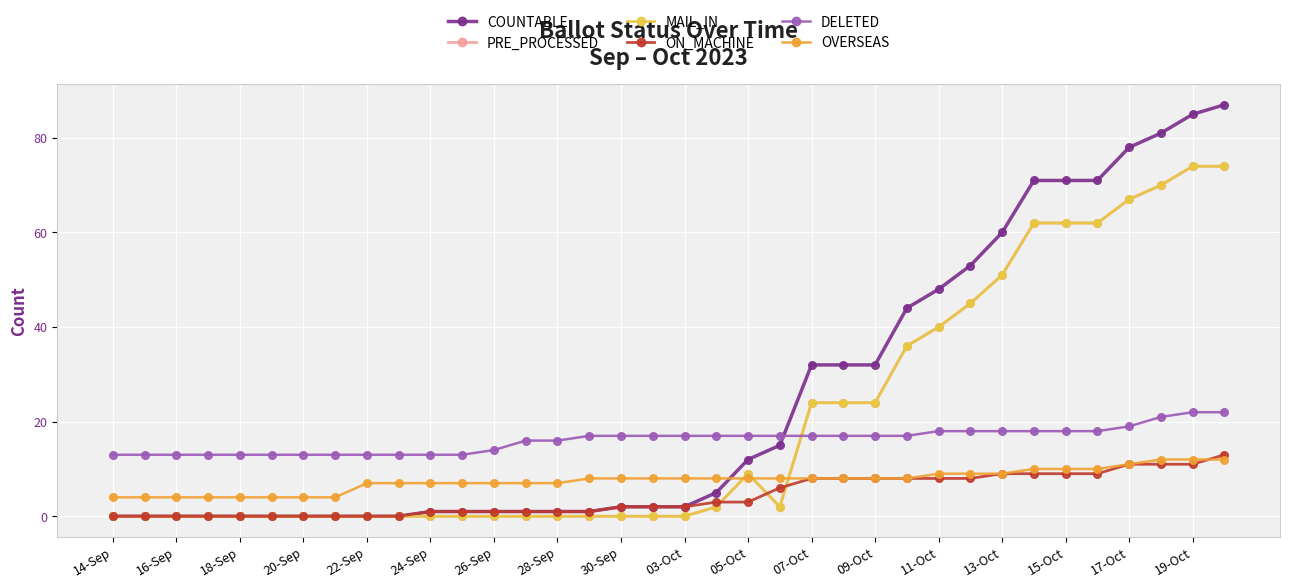

Which series has the largest total across all categories?

COUNTABLE